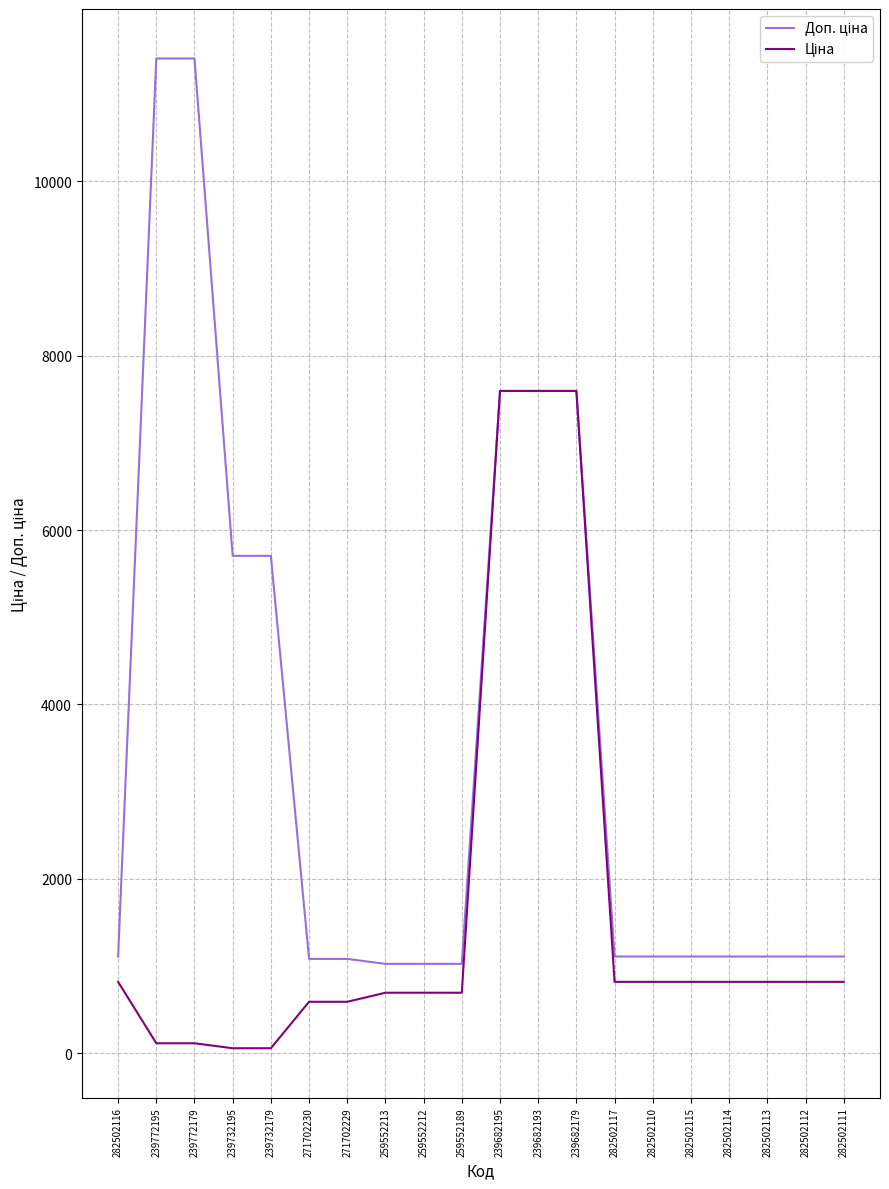

What is the maximum value shown in the chart?

11410.0